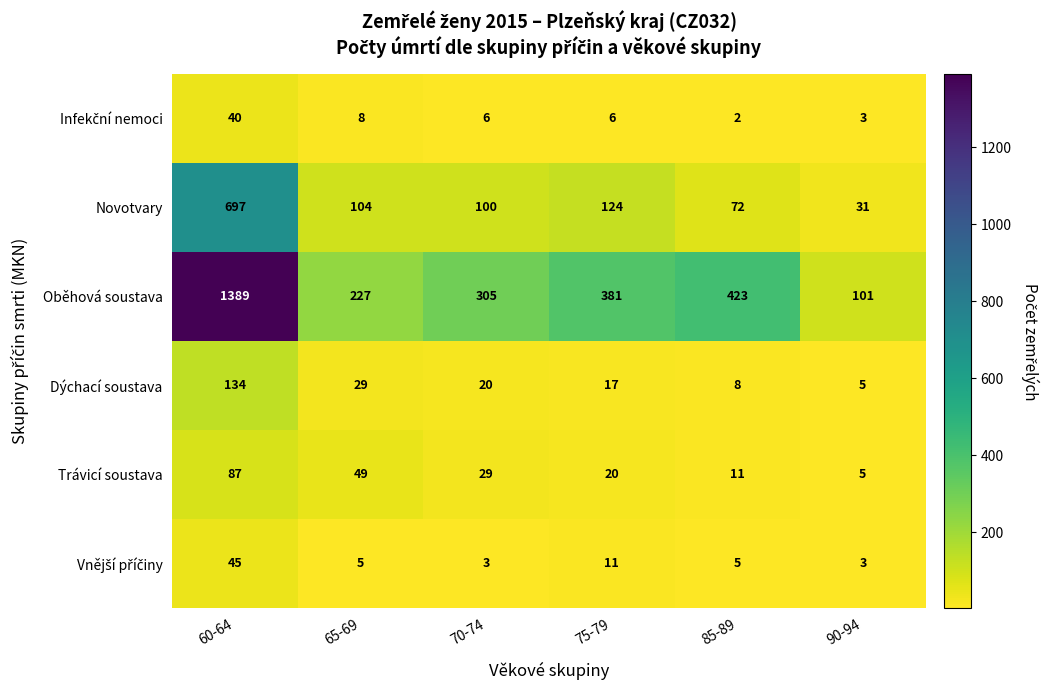

What is the total value across all series at 85-89?

521